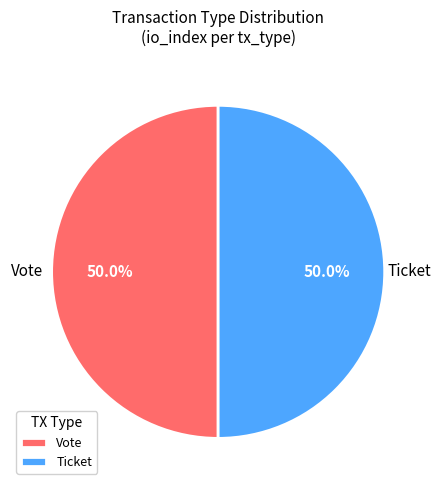

What is the ratio of the value at Ticket to the value at Vote?

1.0